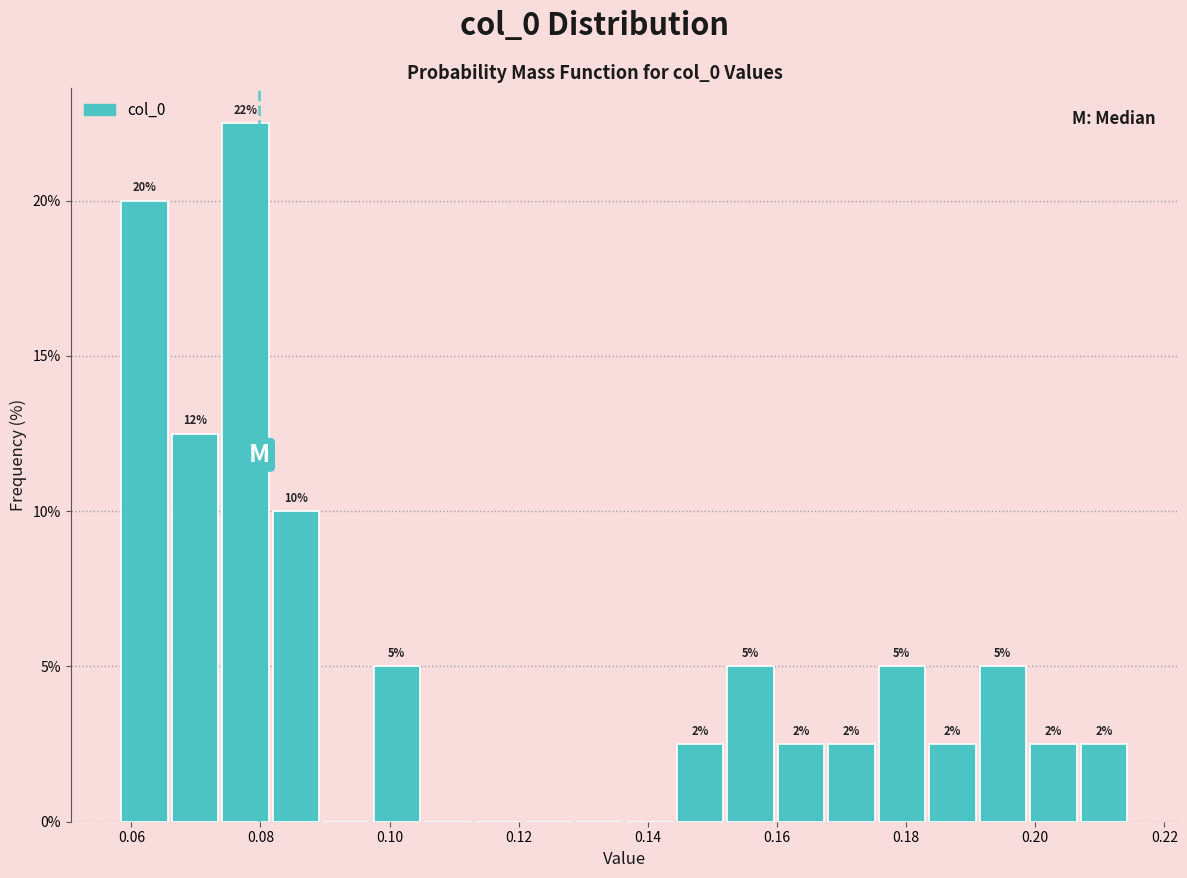

Read against the x-axis, roughly where is the centre of the tallest bar?

0.078